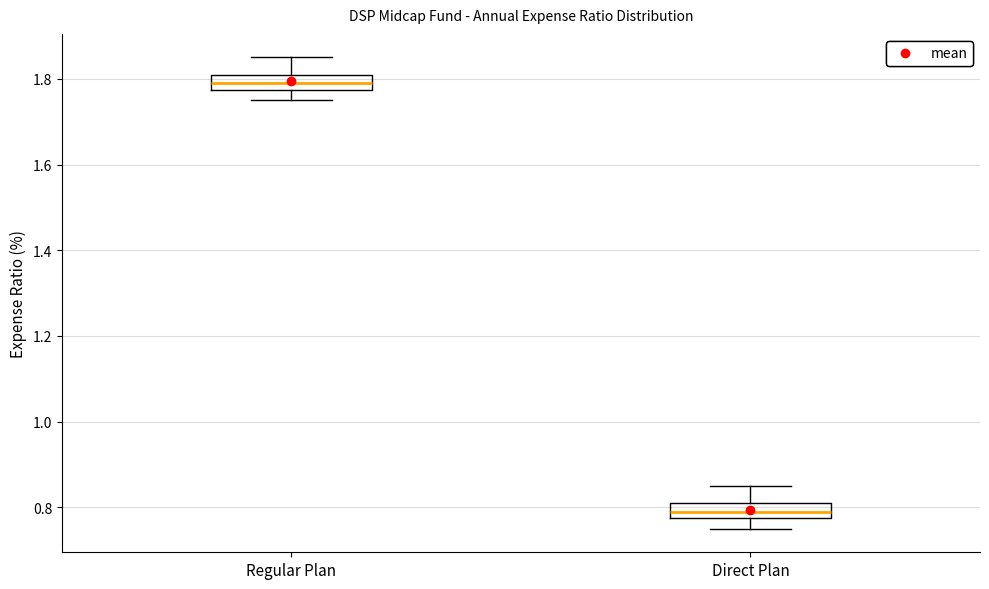

Reading left to right, transcribe this box plot: for each box, give where its median line is, the range the box spans, and where its two whiskers end, as read against the y-axis. The values are not printed on the chart, so give them approximately, as read against the axis.

Regular Plan: median 1.80, box 1.78 to 1.82, whiskers 1.76 to 1.86
Direct Plan: median 0.80, box 0.78 to 0.82, whiskers 0.76 to 0.86